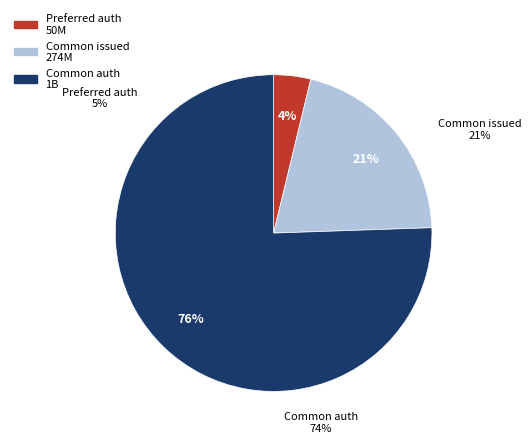

True or false: Common stock, shares authorized accounts for 69% of the total.

False